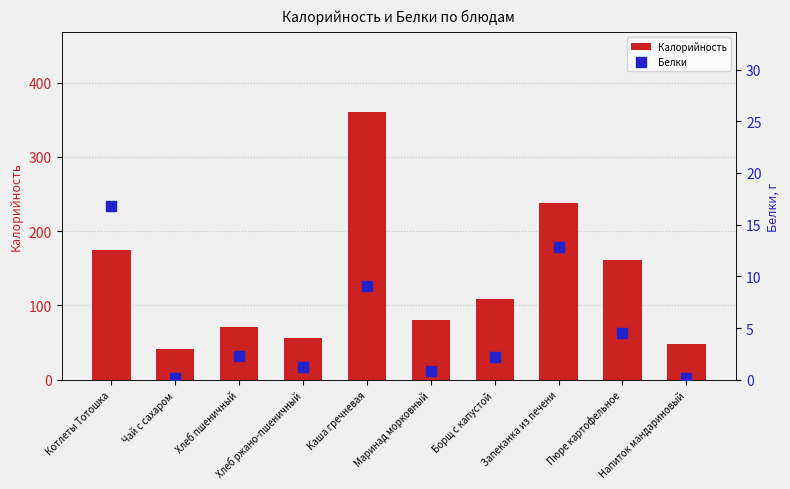

What is the total value across all series at Пюре картофельное?

165.9